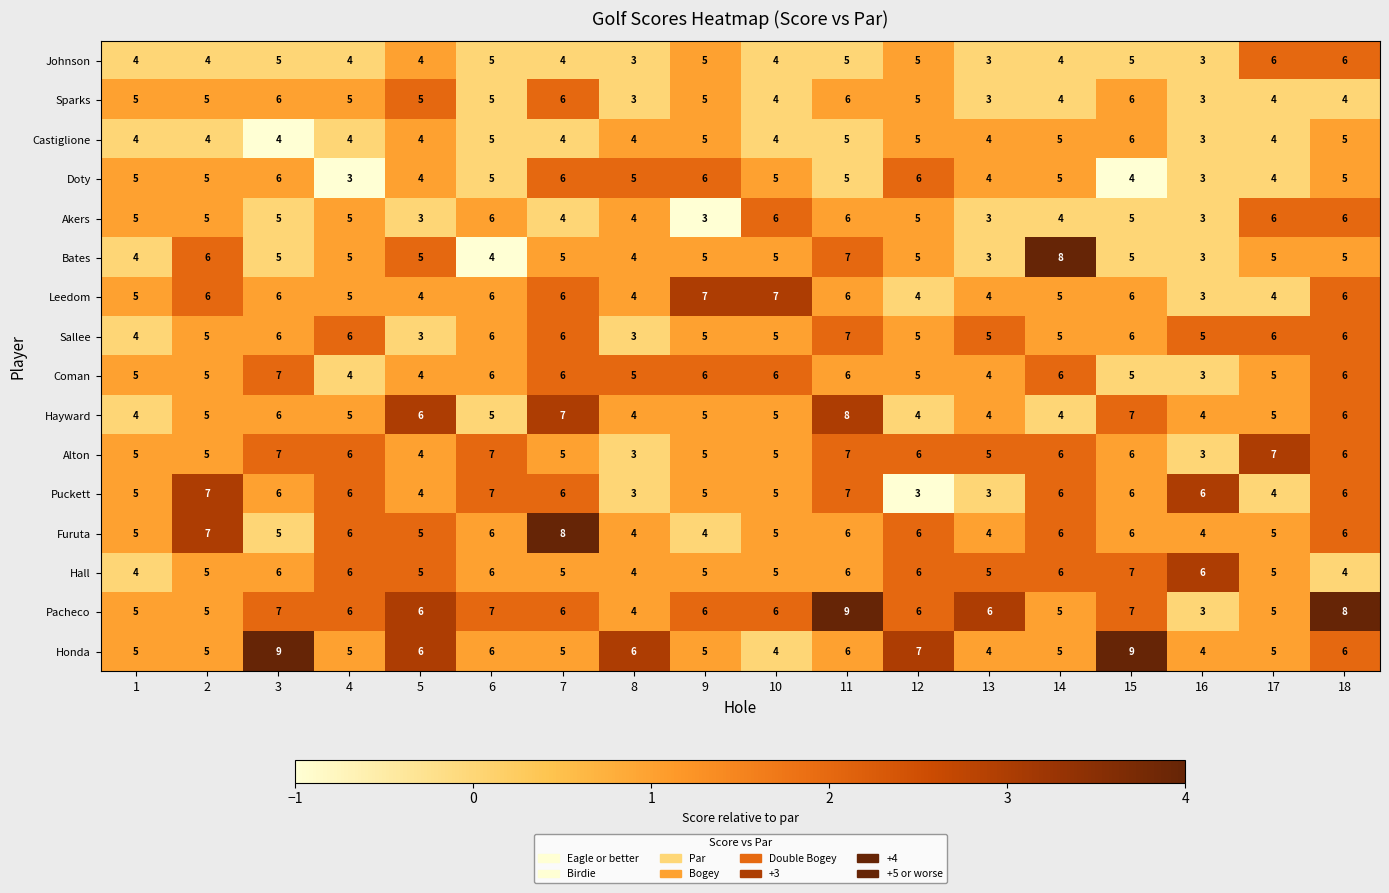

What is the spread (max minus min) of values at 13?

3